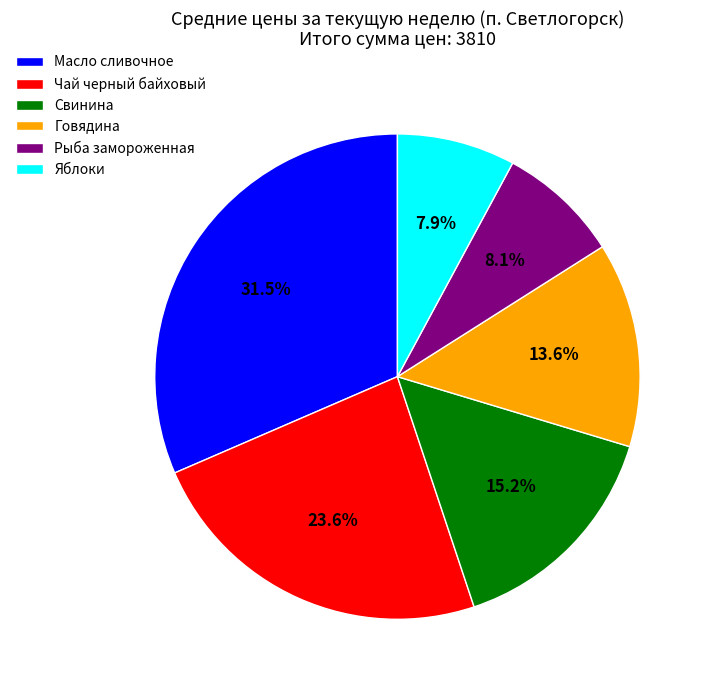

What is the largest slice in the pie chart?

Масло сливочное